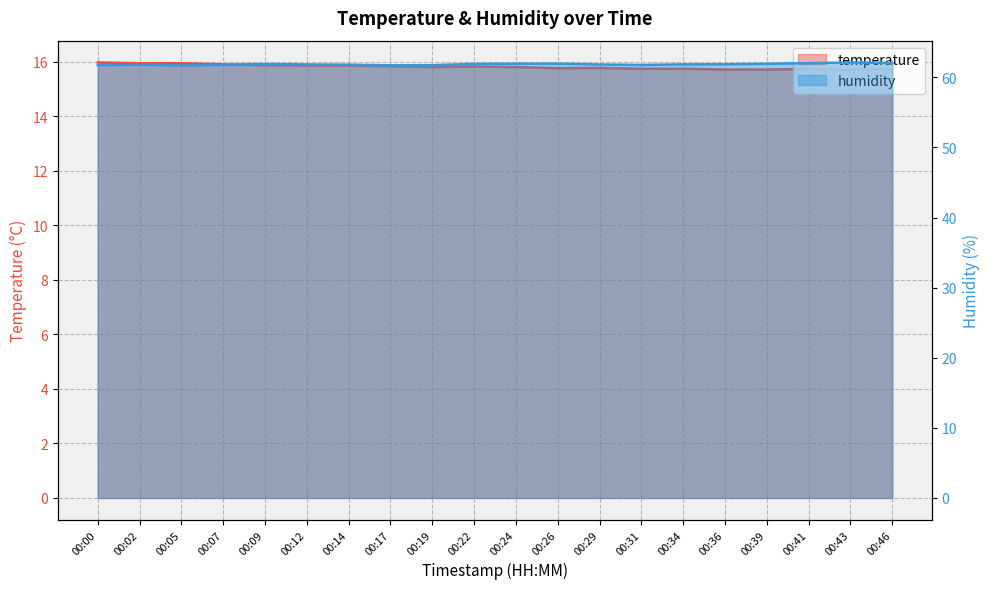

Reading left to right, transcribe all the data shown in this chart.

temperature: 00:00=16.0	00:02=15.9	00:05=15.9	00:07=15.9	00:09=15.9	00:12=15.9	00:14=15.9	00:17=15.8	00:19=15.8	00:22=15.8	00:24=15.8	00:26=15.8	00:29=15.8	00:31=15.7	00:34=15.7	00:36=15.7	00:39=15.7	00:41=15.7	00:43=15.7	00:46=15.7
humidity: 00:00=61.8	00:02=61.8	00:05=61.7	00:07=61.8	00:09=61.9	00:12=61.9	00:14=61.8	00:17=61.7	00:19=61.7	00:22=61.9	00:24=62.0	00:26=62.0	00:29=61.8	00:31=61.8	00:34=61.9	00:36=61.9	00:39=61.9	00:41=62.0	00:43=62.1	00:46=62.1